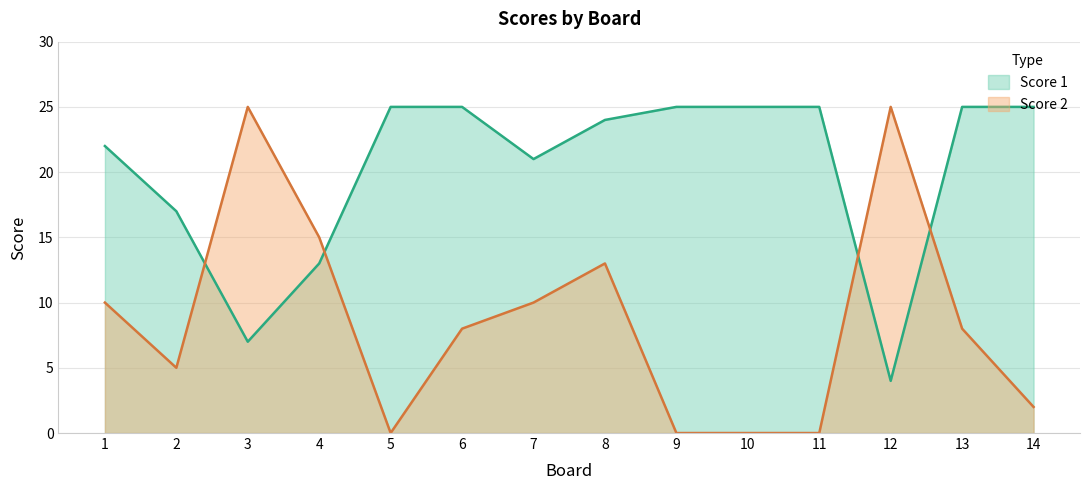

What is the greatest value displayed?

25